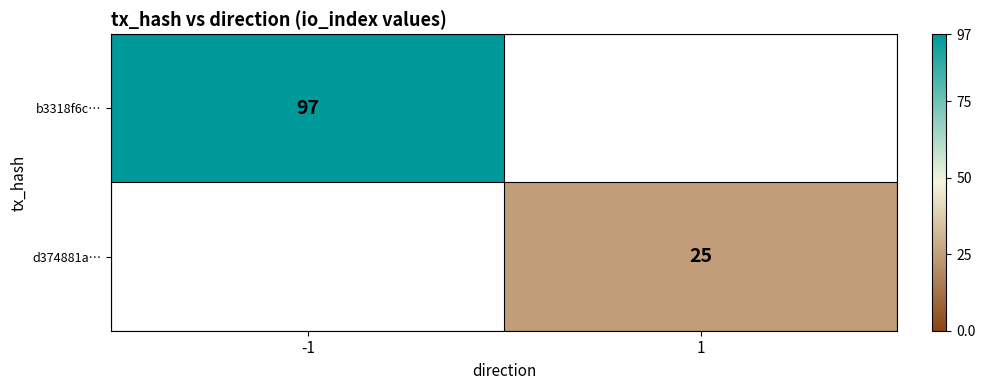

At which category does the chart reach its peak across all series?

-1